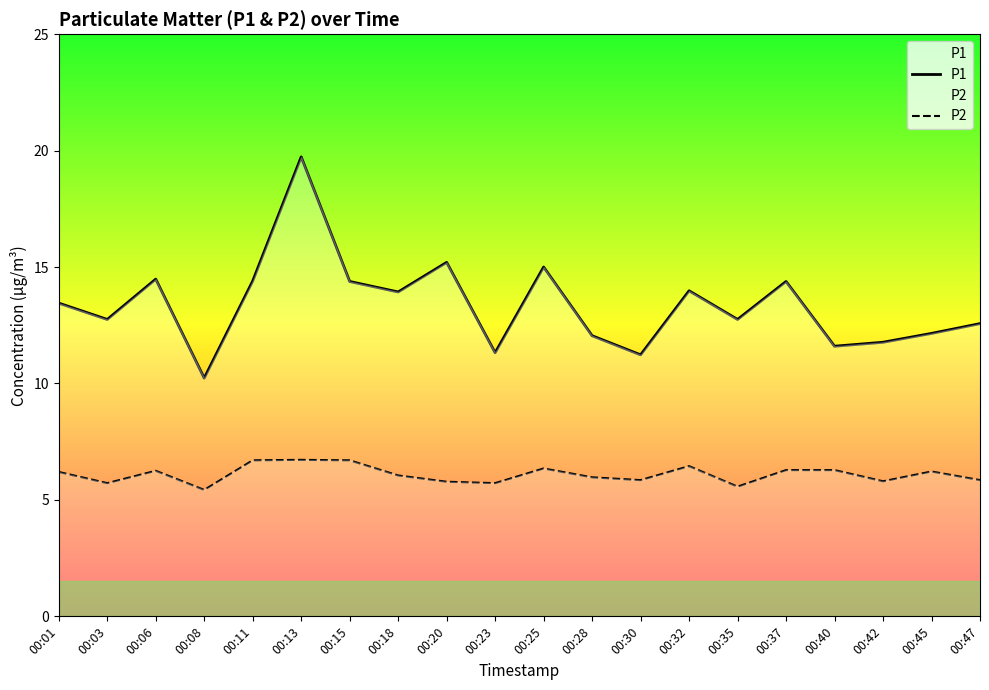

True or false: P2 and P1 intersect in this chart.

False